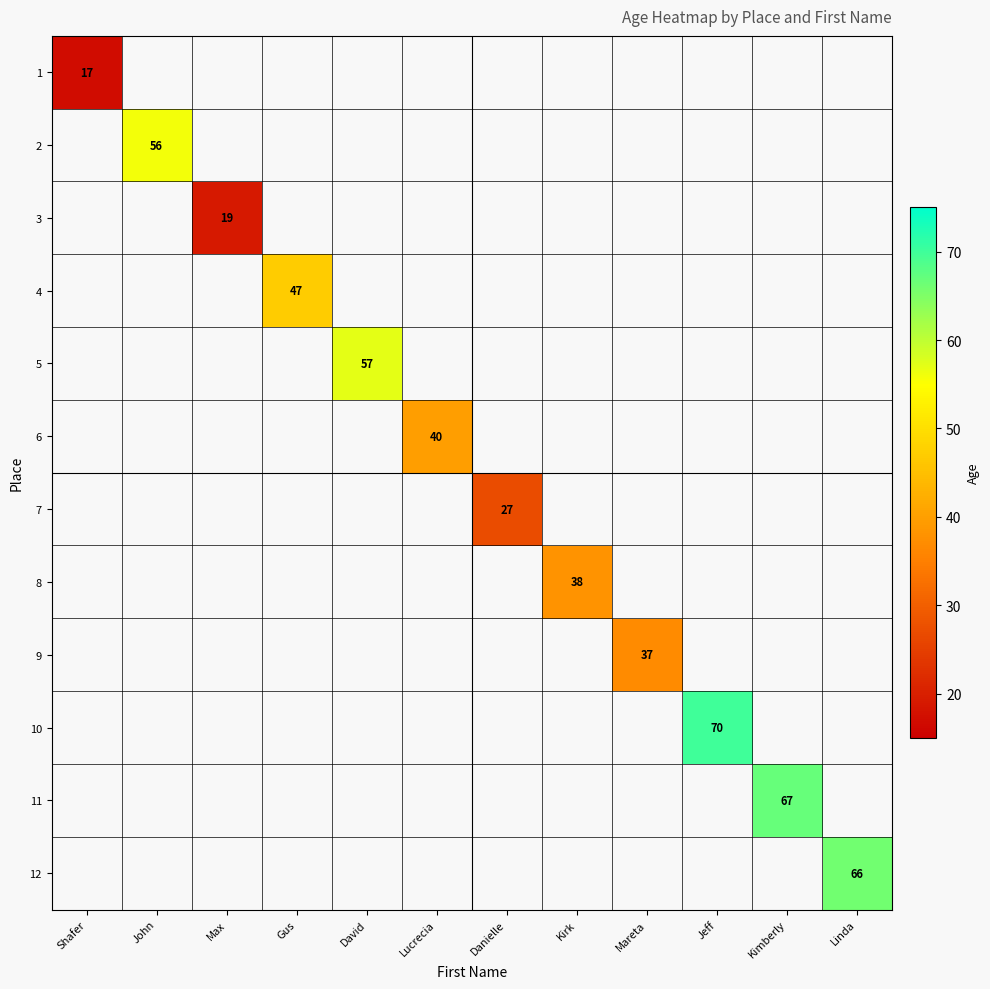

Is it true that 8 equals 38 at Kirk?

True